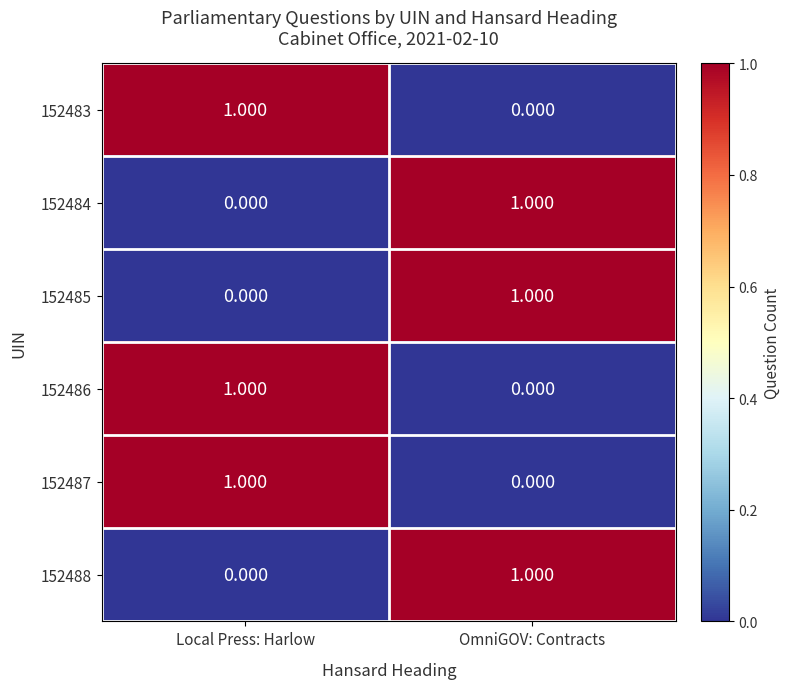

Is the value of 152485 at OmniGOV: Contracts greater than the value of 152488 at Local Press: Harlow?

Yes